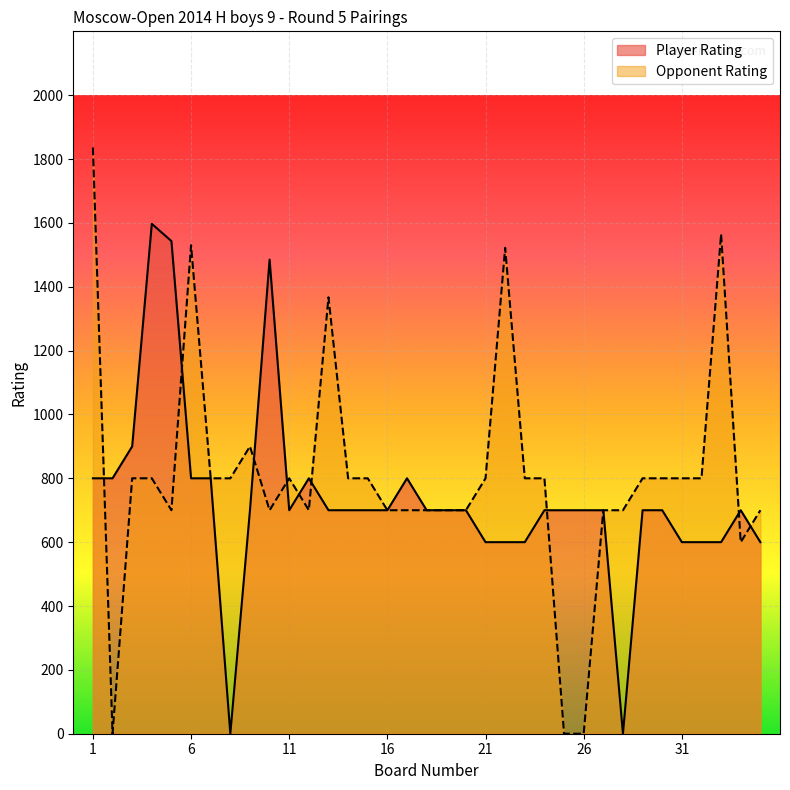

At which category does the chart reach its minimum across all series?

8